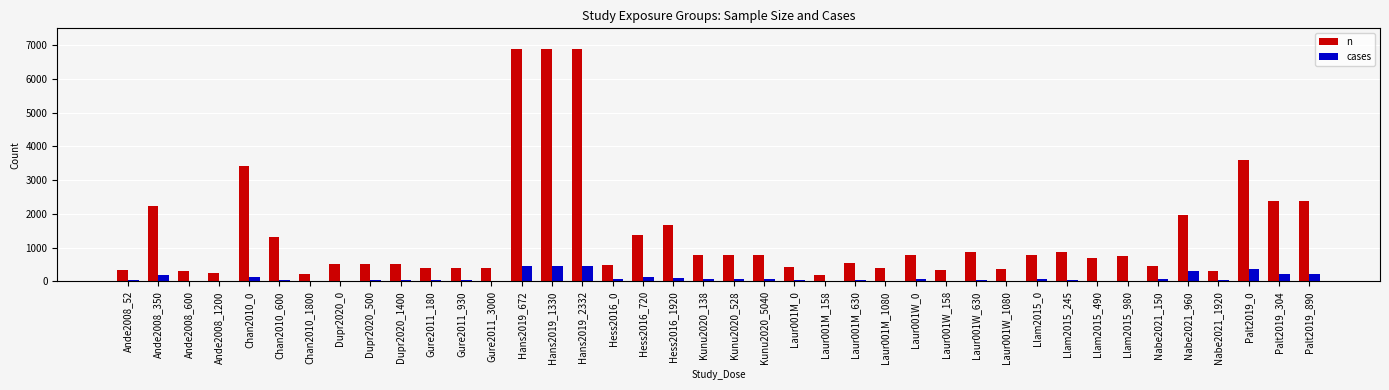

What is the maximum value for n?

6882